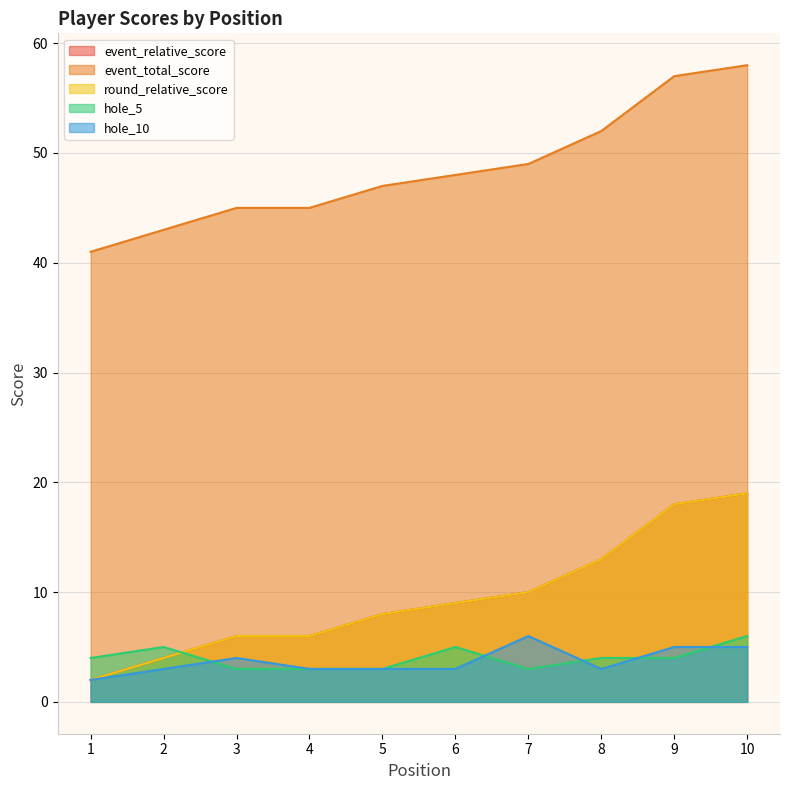

Between which two adjacent categories do hole_5 and hole_10 first intersect?

2 and 3